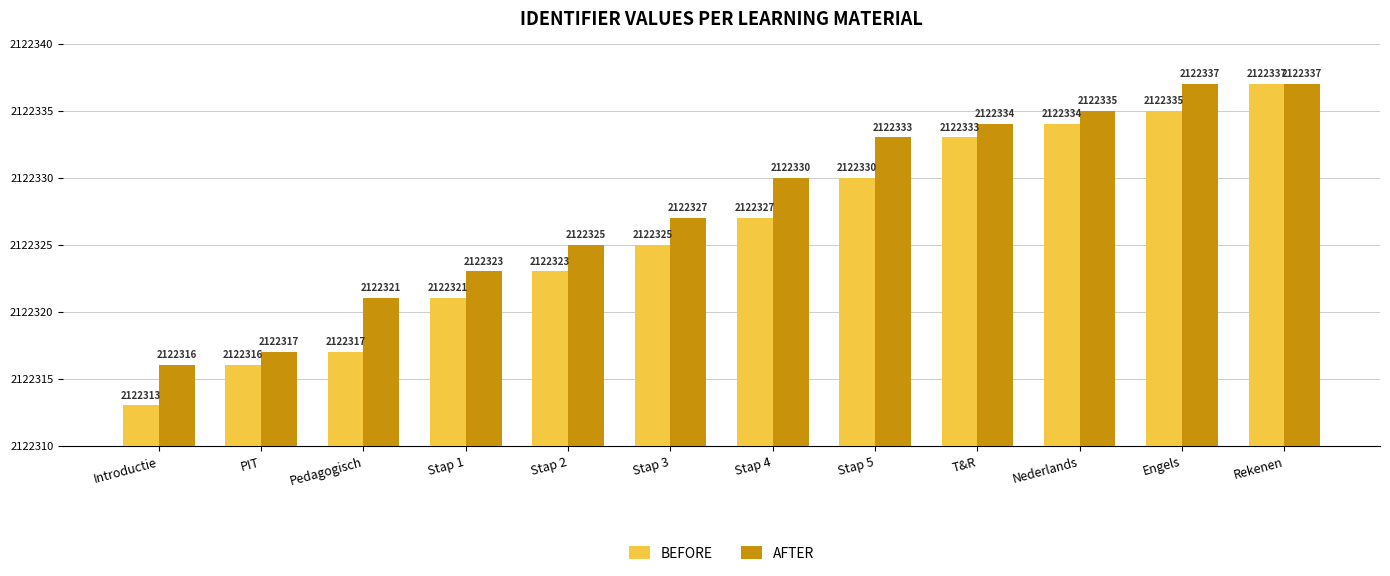

At which category is the sum across all series the highest?

Rekenen